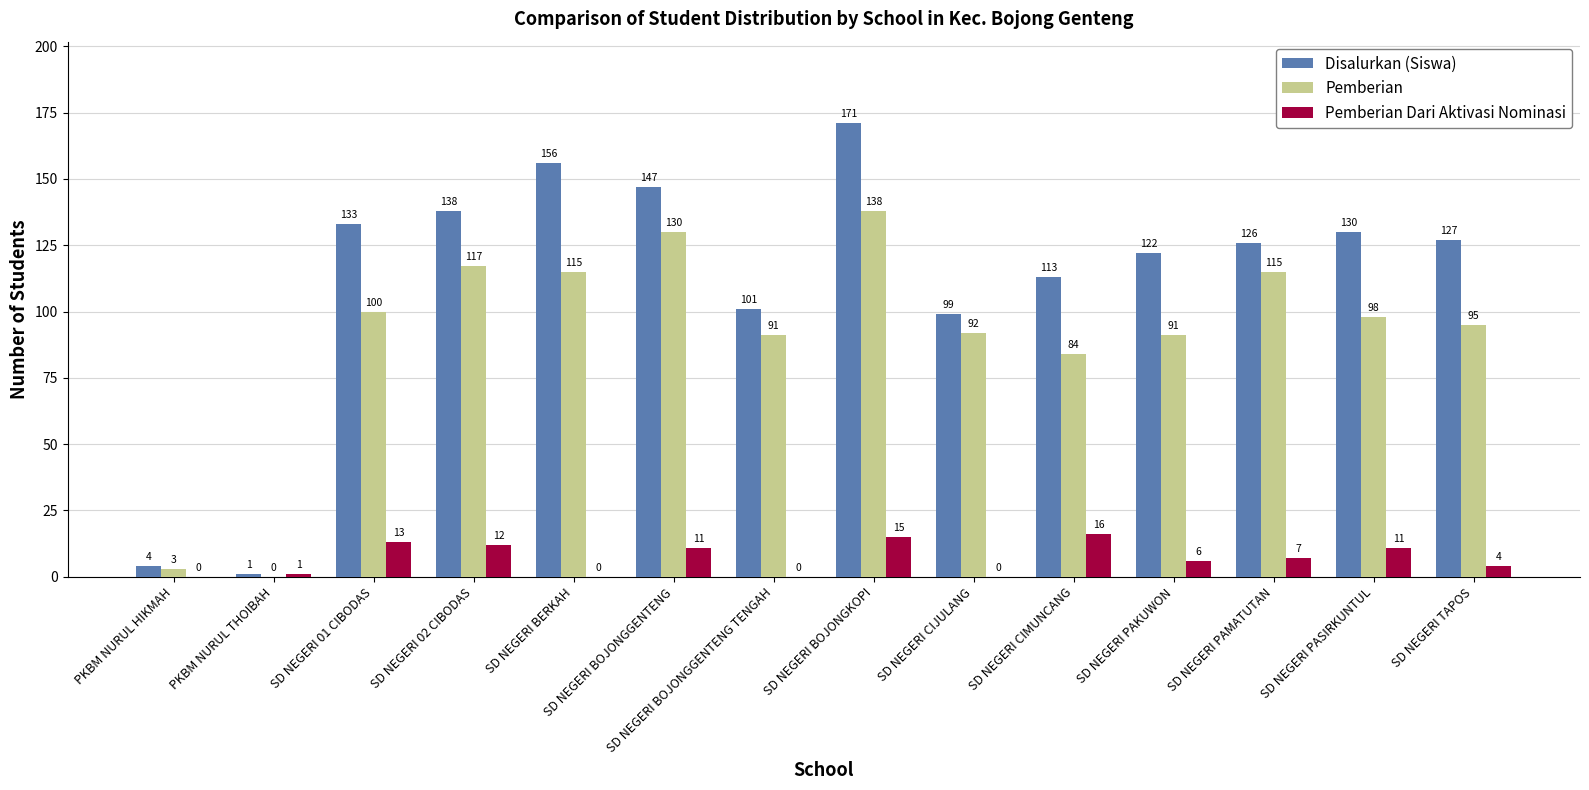

What is the maximum value shown in the chart?

171